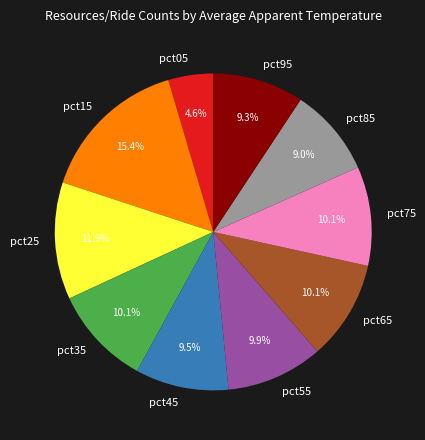

How much of the chart is everything except pct45?

90.5%